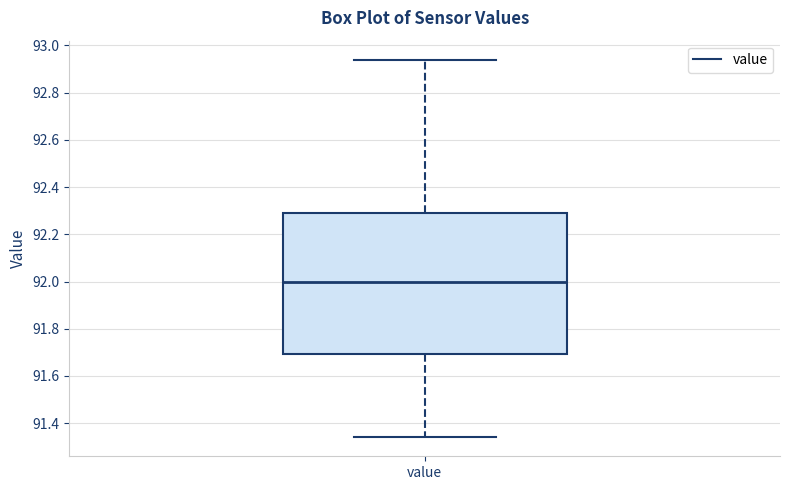

Transcribe this box plot: give where the median line is, the range the box spans, and where the two whiskers end, as read against the y-axis. The values are not printed on the chart, so give them approximately, as read against the axis.

median 92.00, box 91.70 to 92.30, whiskers 91.34 to 92.94